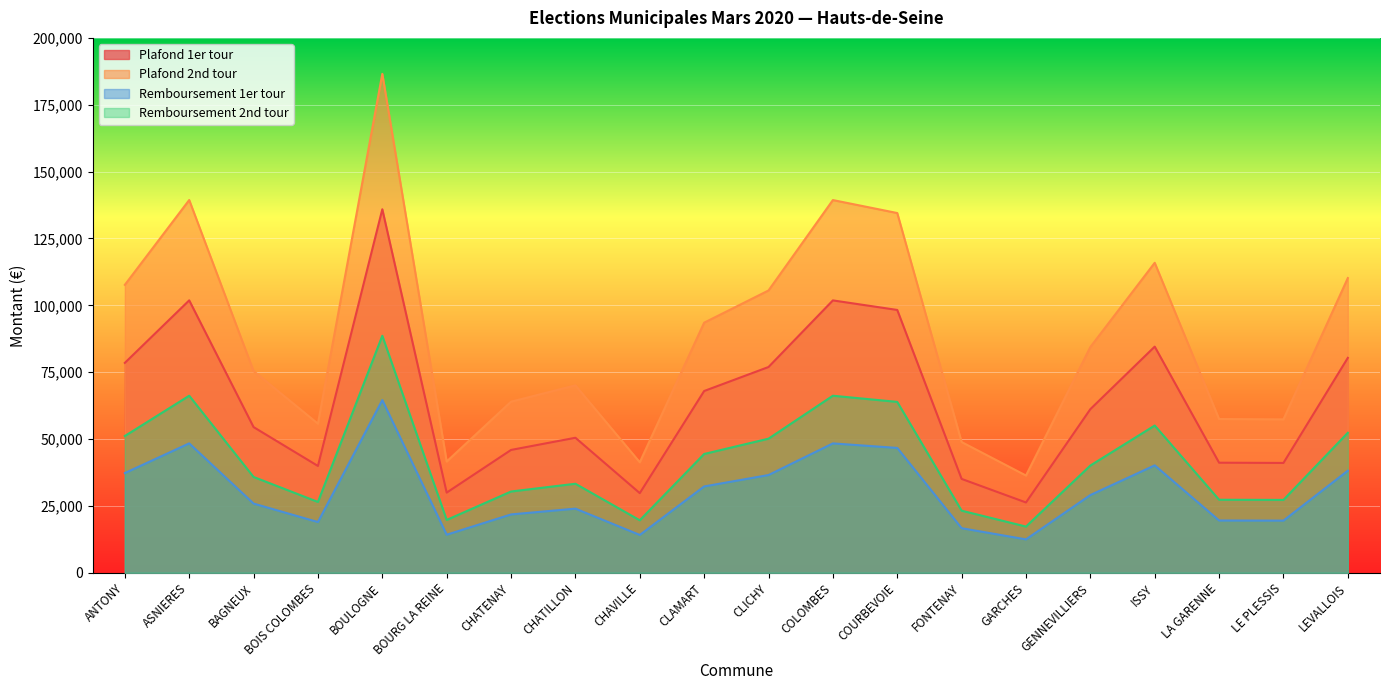

How many lines are shown in the chart?

4